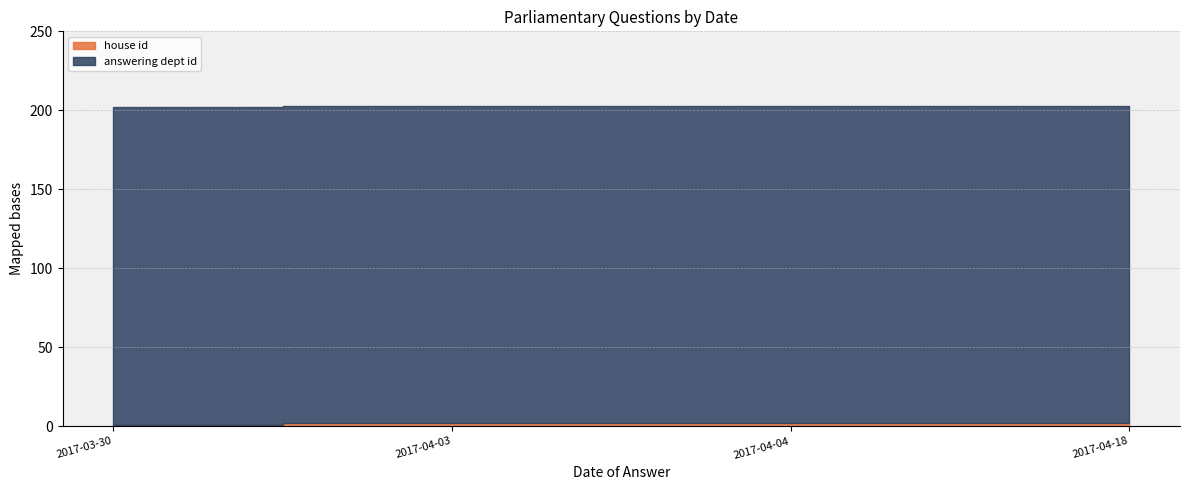

Reading right to left, extract all data points from this chart.

house id: 2017-04-18=2	2017-04-04=2	2017-04-03=2	2017-03-30=1
answering dept id: 2017-04-18=201	2017-04-04=201	2017-04-03=201	2017-03-30=201